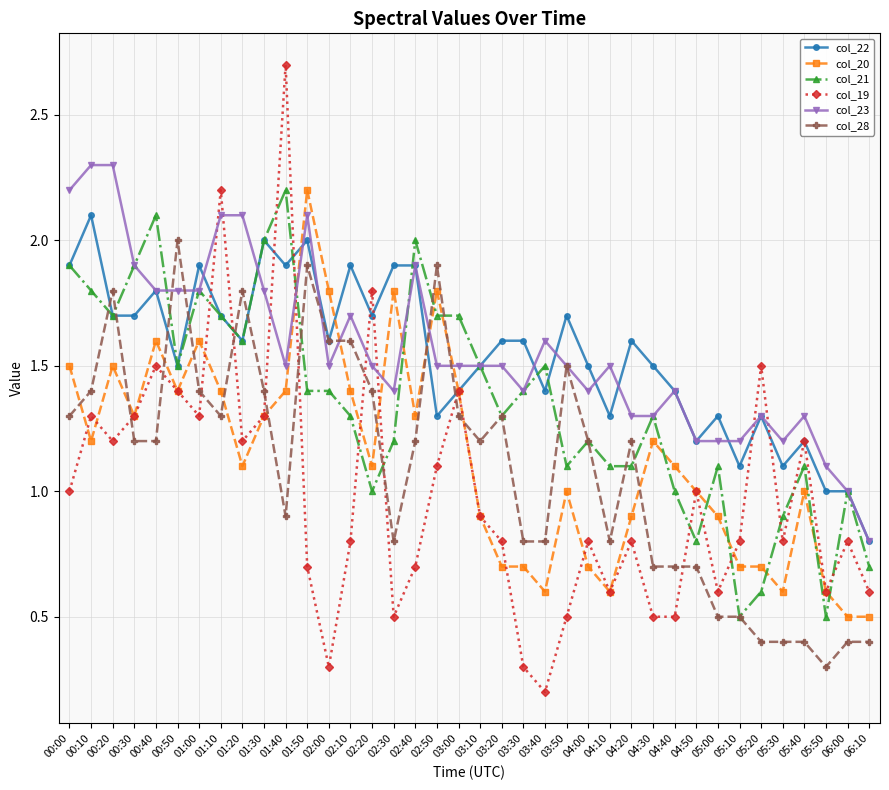

After their last crossing, which series has the higher values: col_19 or col_23?

col_23